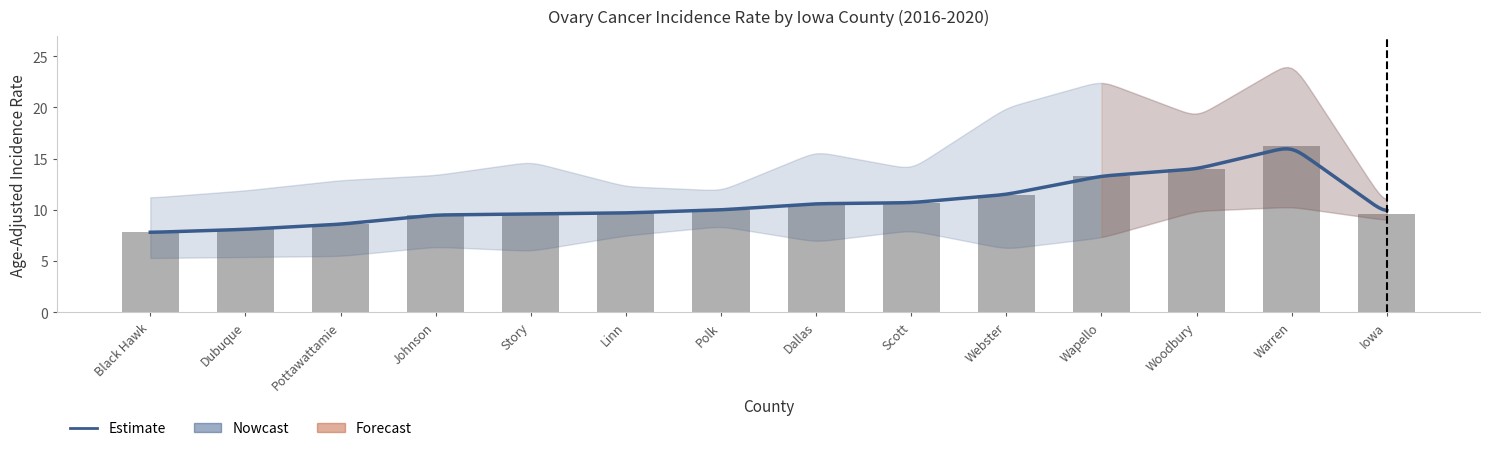

Reading right to left, list all the values displayed in this chart.

Iowa=9.6	Warren=16.2	Woodbury=14.0	Wapello=13.3	Webster=11.5	Scott=10.7	Dallas=10.6	Polk=10.0	Linn=9.7	Story=9.6	Johnson=9.5	Pottawattamie=8.6	Dubuque=8.1	Black Hawk=7.8